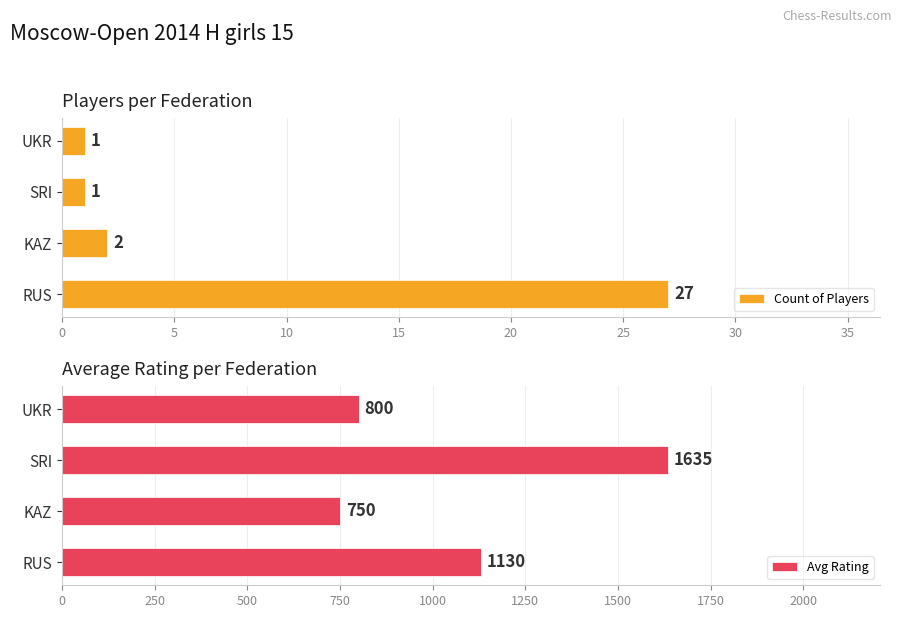

What is the maximum value shown in the chart?

1635